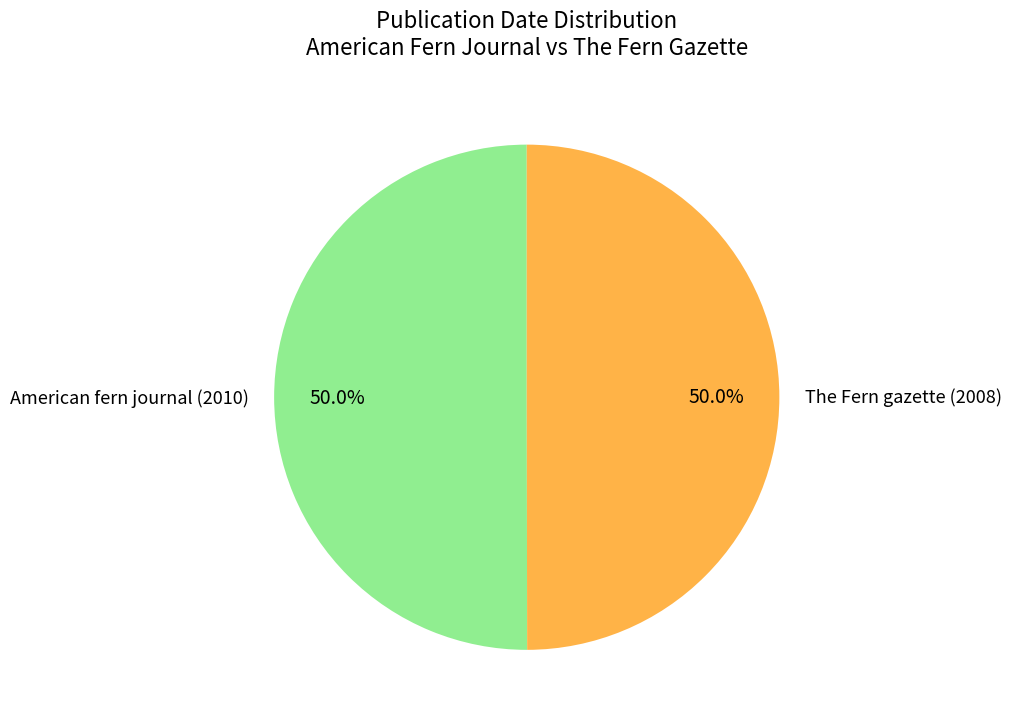

Approximately how many times larger is the value at The Fern gazette (2008) compared to American fern journal (2010)?

1.0